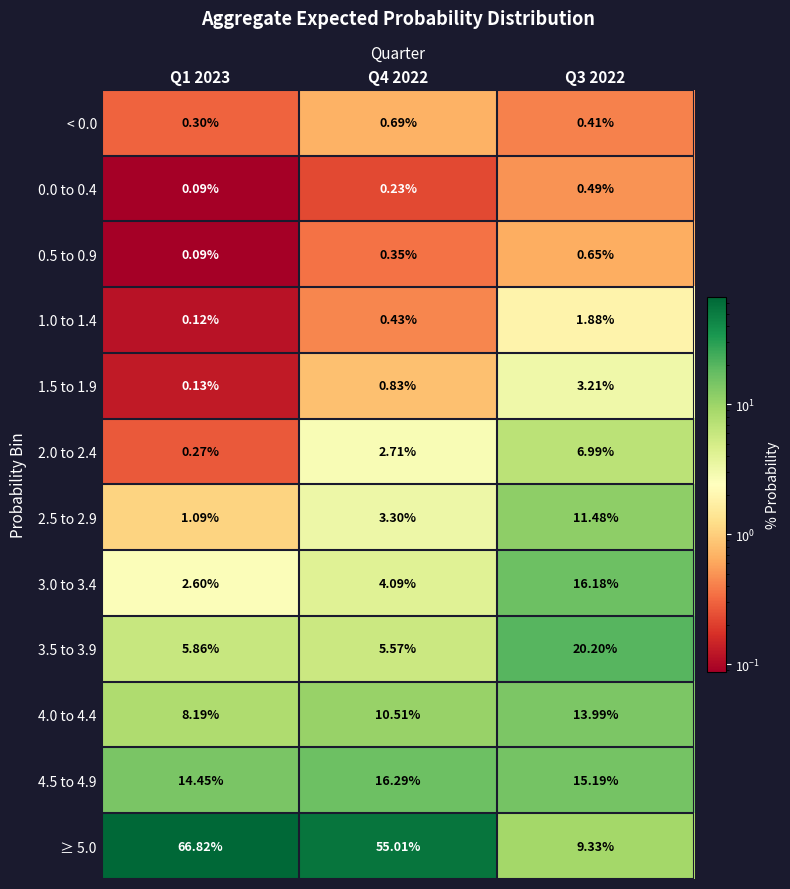

How many categories are shown in the chart?

3